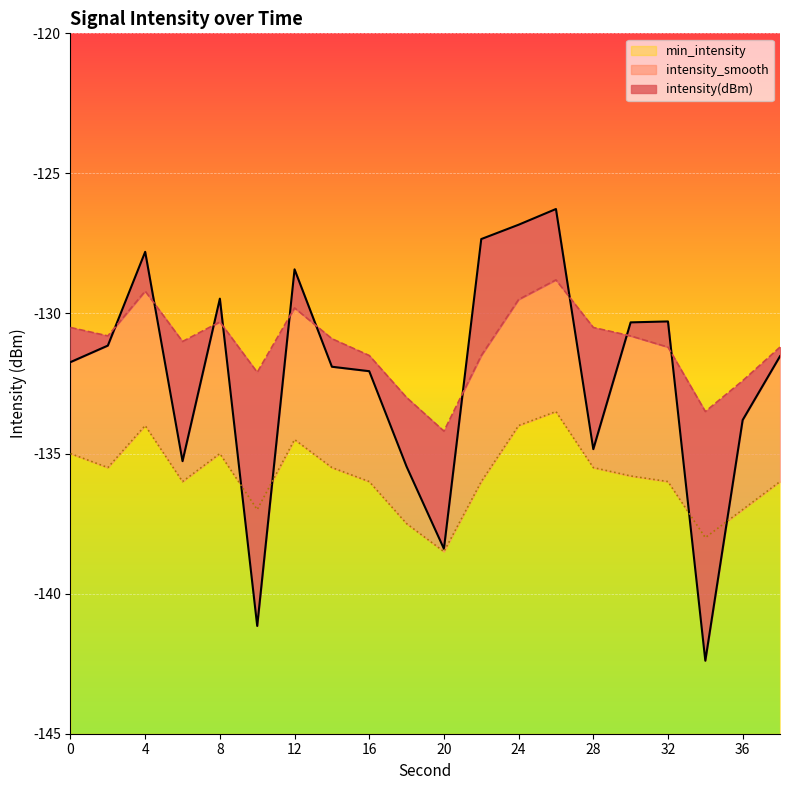

Where is intensity(dBm) nearest to the value -134?

36